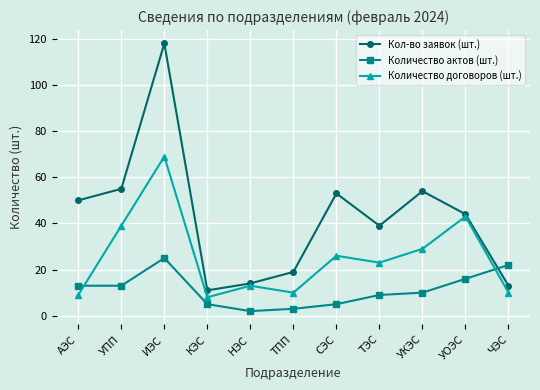

True or false: Количество актов (шт.) has more than 0 interior local peaks.

True